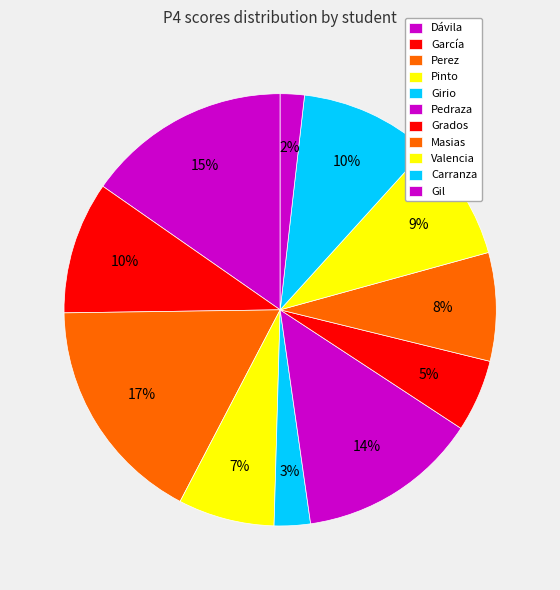

Is it true that García is 10% of the pie?

True